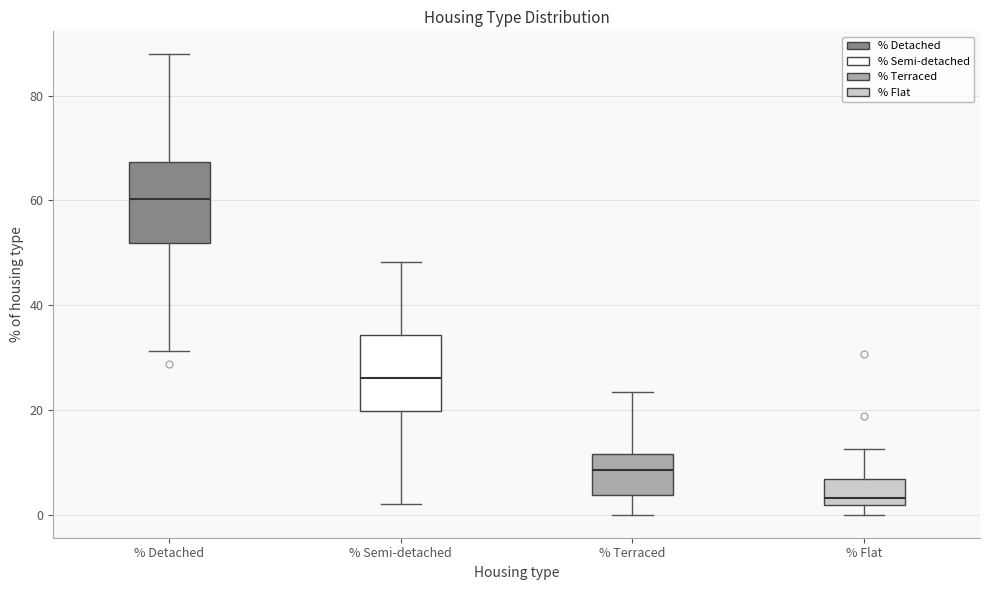

Reading left to right, transcribe this box plot: for each box, give where its median line is, the range the box spans, and where its two whiskers end, as read against the y-axis. The values are not printed on the chart, so give them approximately, as read against the axis.

% Detached: median 60, box 52 to 68, whiskers 32 to 88
% Semi-detached: median 26, box 20 to 34, whiskers 2 to 48
% Terraced: median 8, box 4 to 12, whiskers 0 to 24
% Flat: median 4, box 2 to 6, whiskers 0 to 12